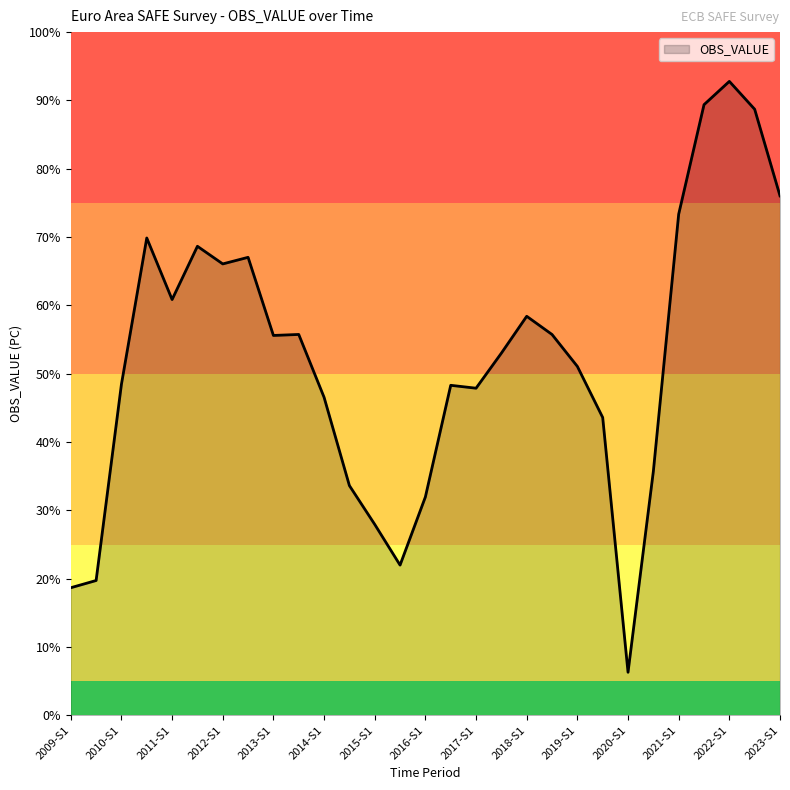

What is the minimum value shown in the chart?

6.3